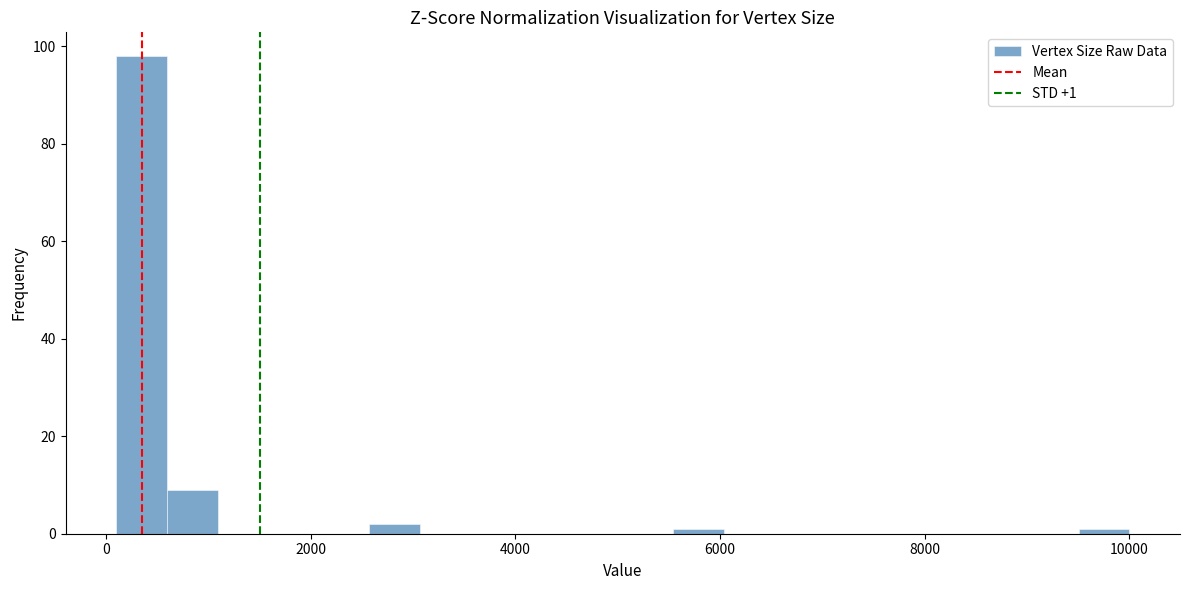

Around what value on the x-axis is the tallest bar? Give the approximate position of its centre, as read against the axis.

400